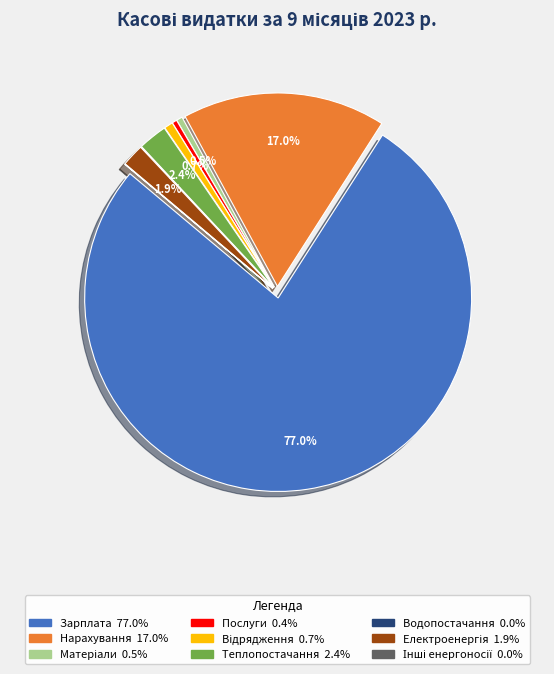

Is there a majority slice in this chart?

Yes